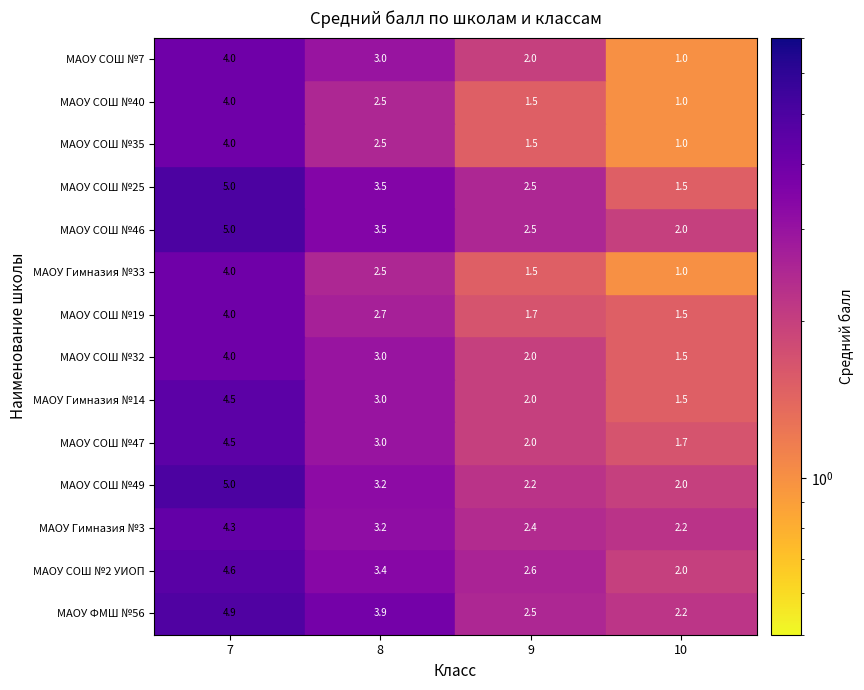

True or false: МАОУ СОШ №32 has a value of 4.0 at 7.

True